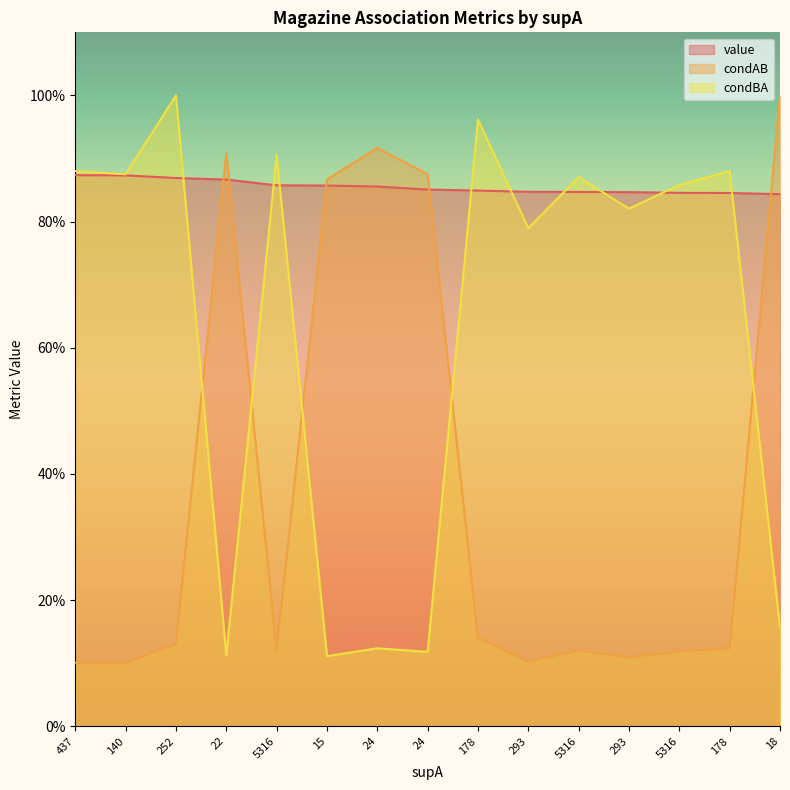

List the series in order of their overall mean, highest first.

value, condBA, condAB